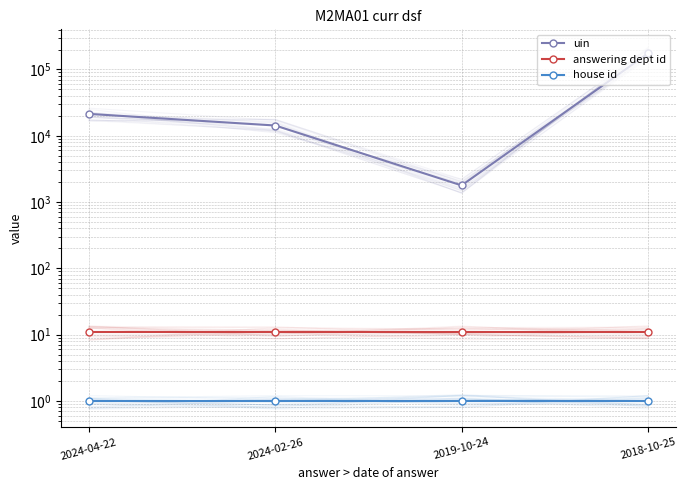

What is the total value across all series at 2024-04-22?

21381